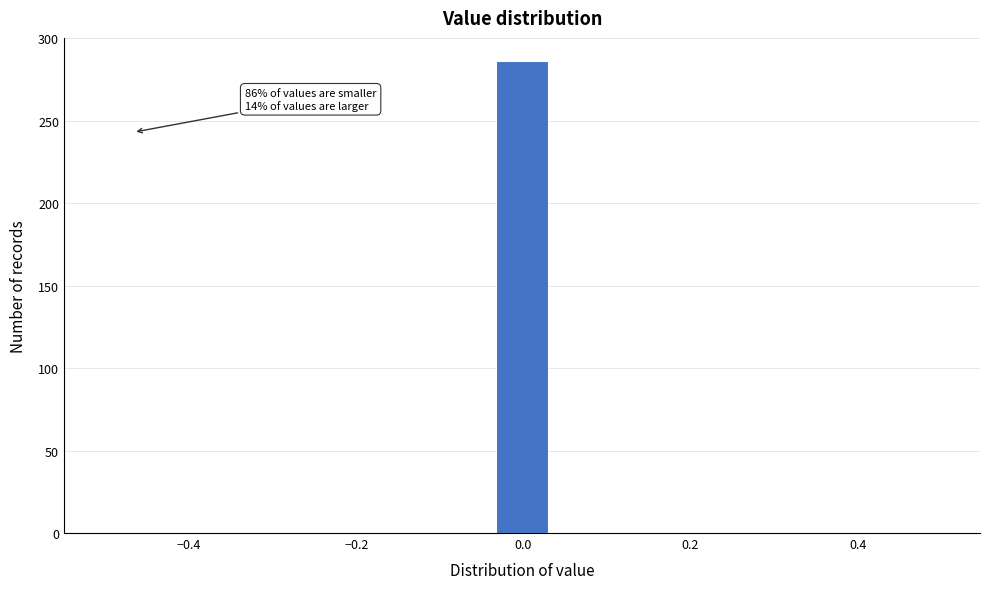

Read against the x-axis, roughly where is the centre of the tallest bar?

0.00